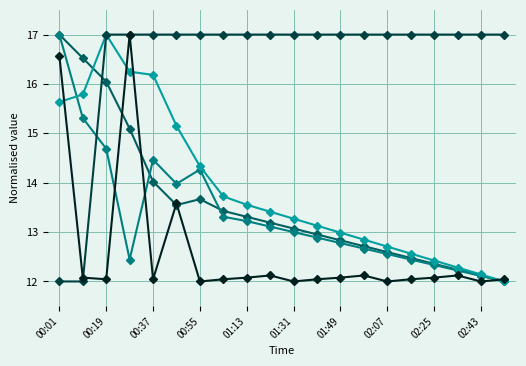

What is the smallest value displayed?

12.0